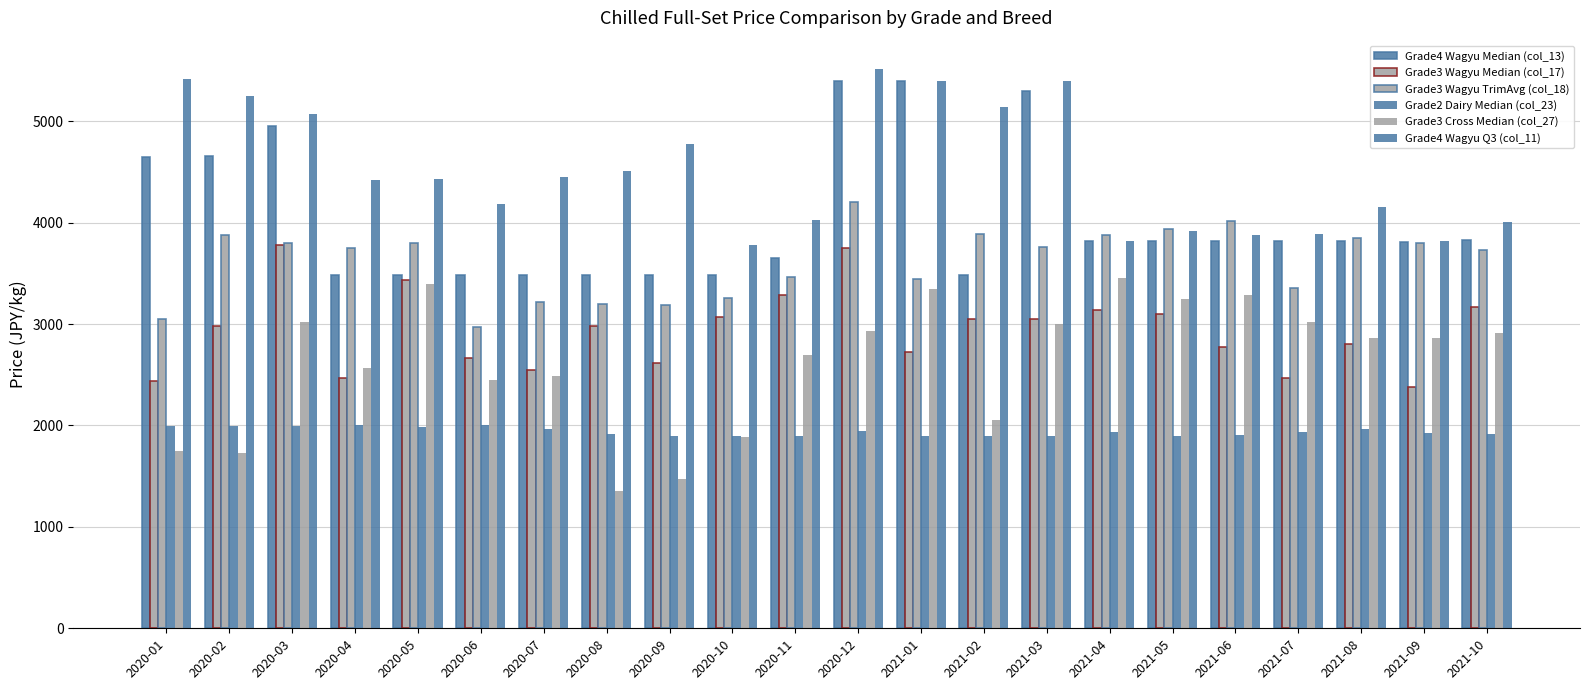

How many values in the Grade4 Wagyu Median (col_13) series are below 3815?

10